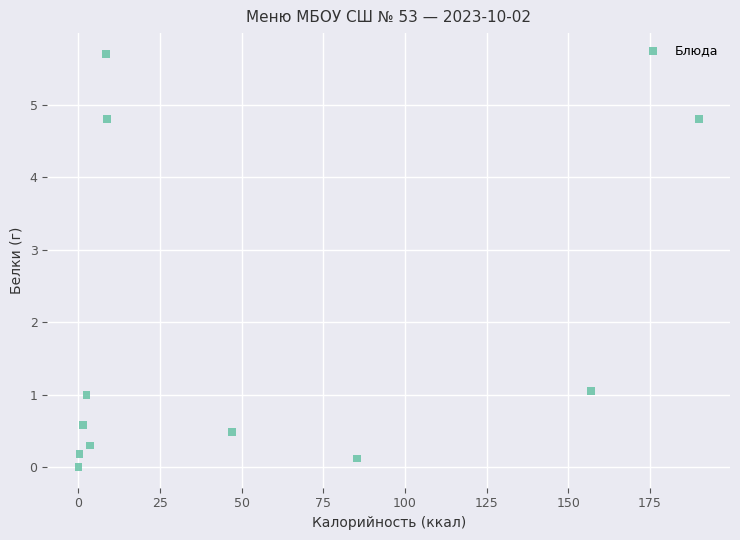

What is the average Y value?

1.7